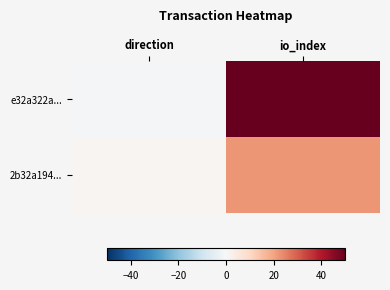

Which series has the largest range (max minus min)?

e32a322a...